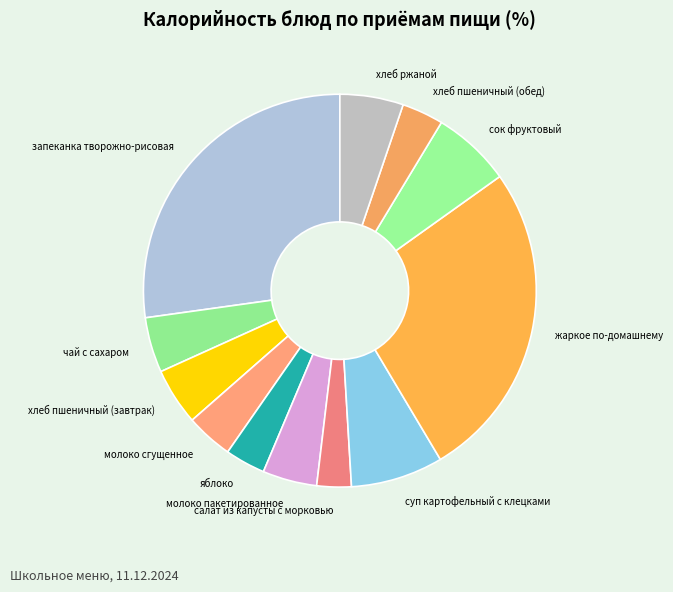

What is the ratio of the value at суп картофельный с клецками to the value at сок фруктовый?

1.2